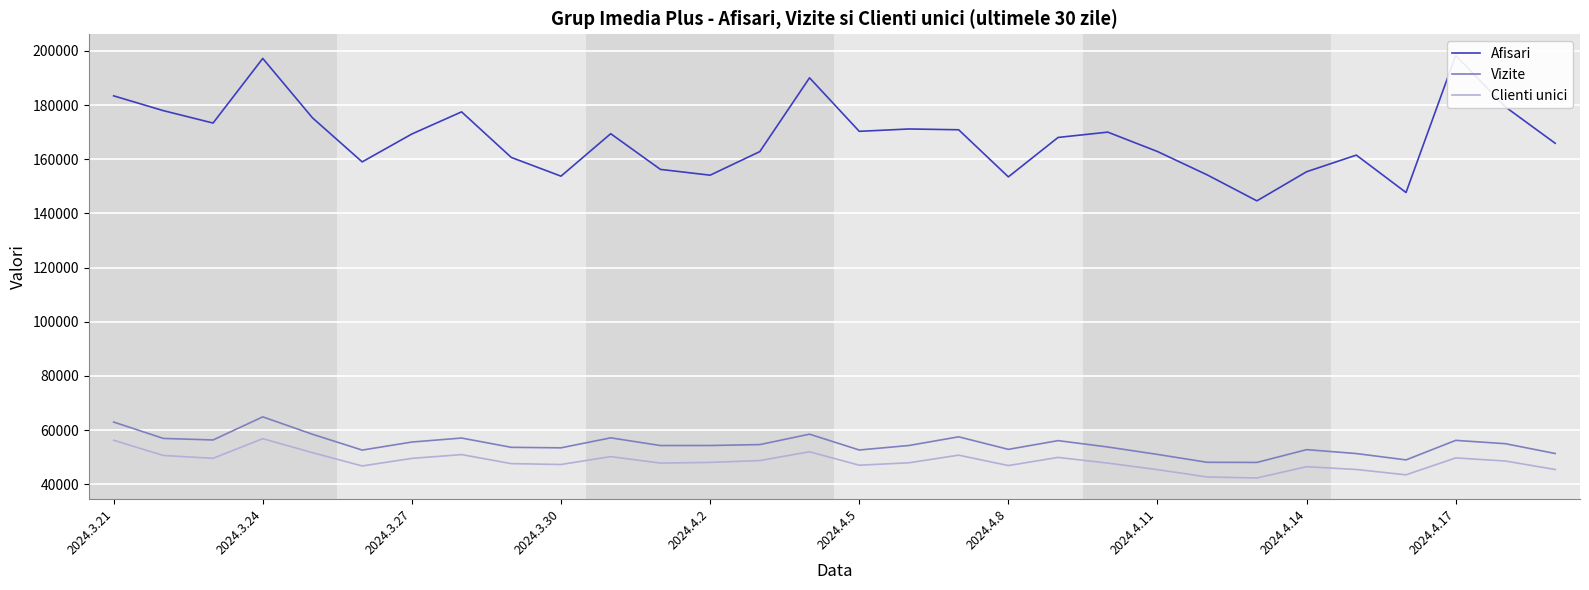

What are all the series names shown in the legend?

Afisari, Vizite, Clienti unici